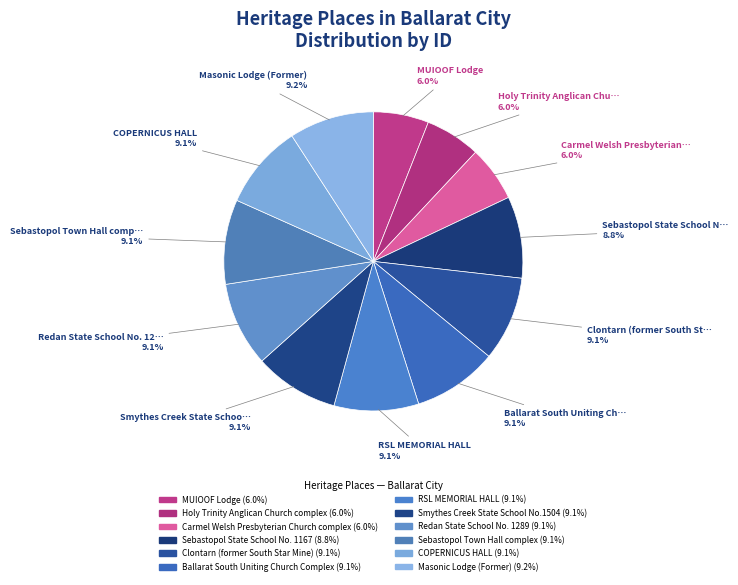

What percentage is NOT represented by Carmel Welsh Presbyterian Church complex?

94.0%